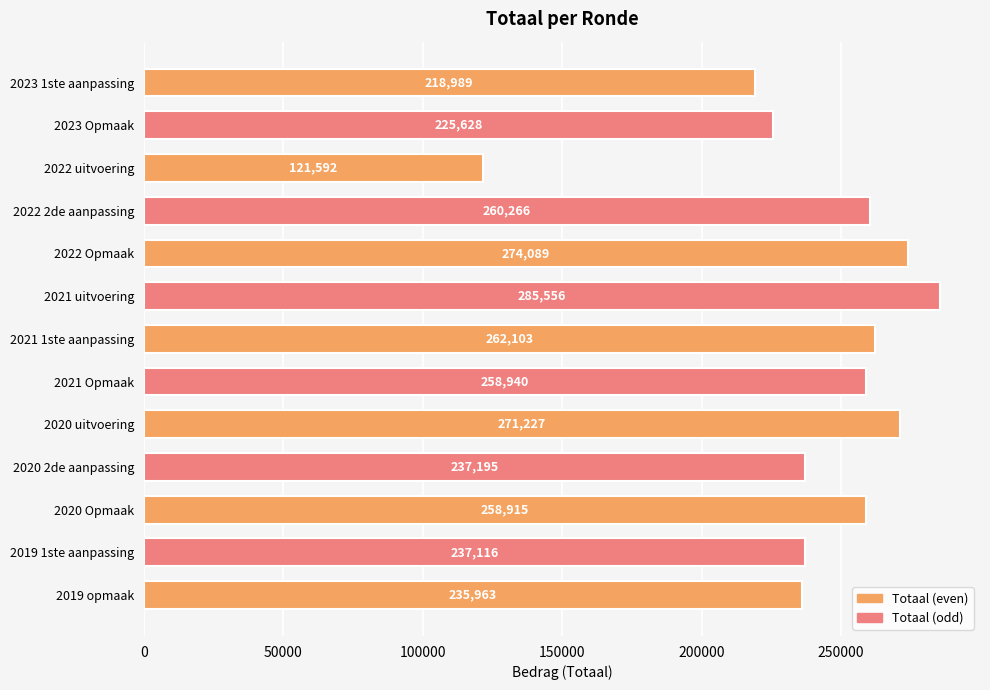

Between 2022 uitvoering and 2023 Opmaak, which is larger?

2023 Opmaak